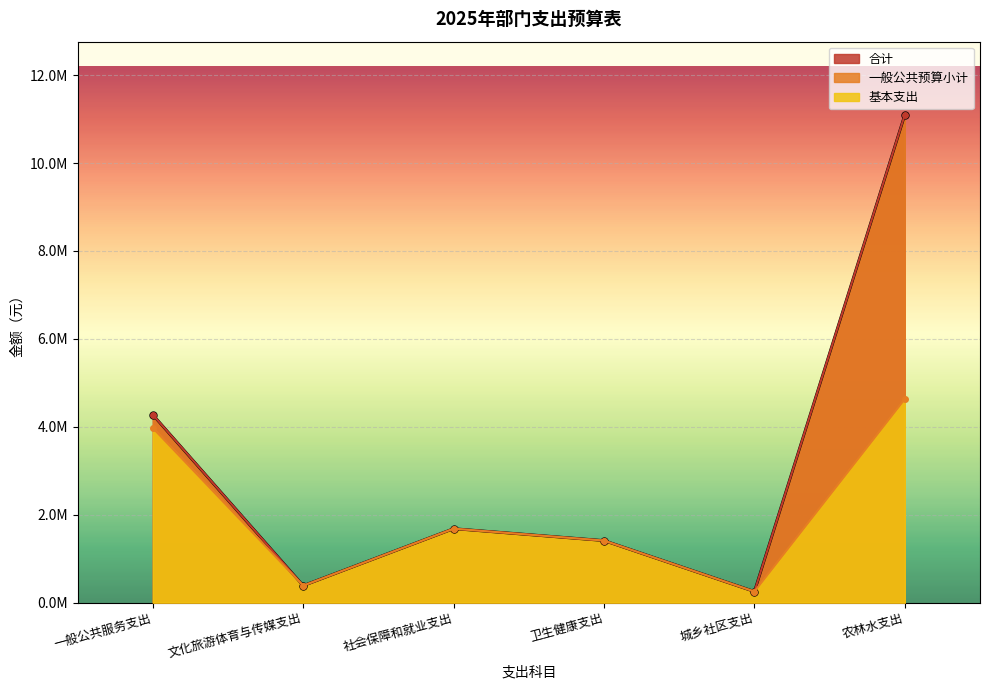

At which category does 合计 reach its first local peak?

社会保障和就业支出